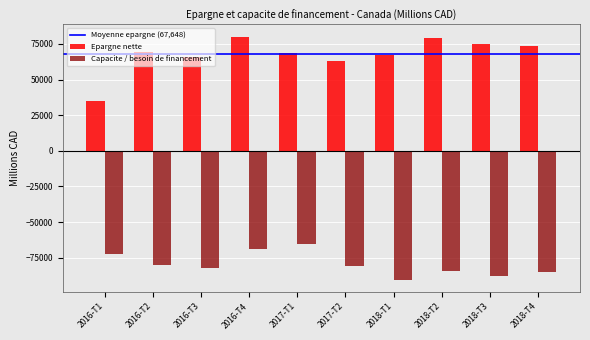

What is the difference between the highest and lowest values at 2018-T1?

157808